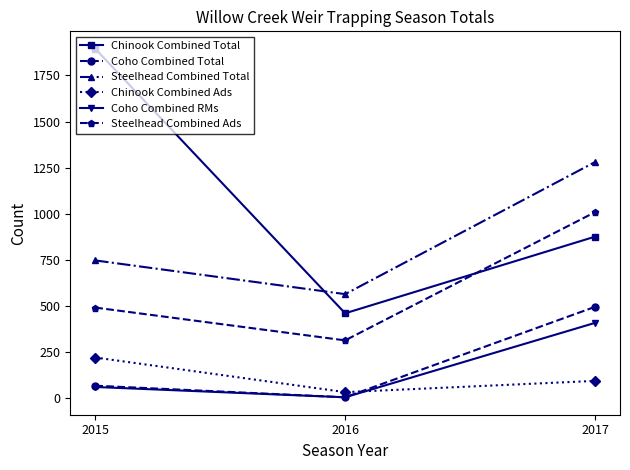

Which series has the widest spread of values?

Chinook Combined Total